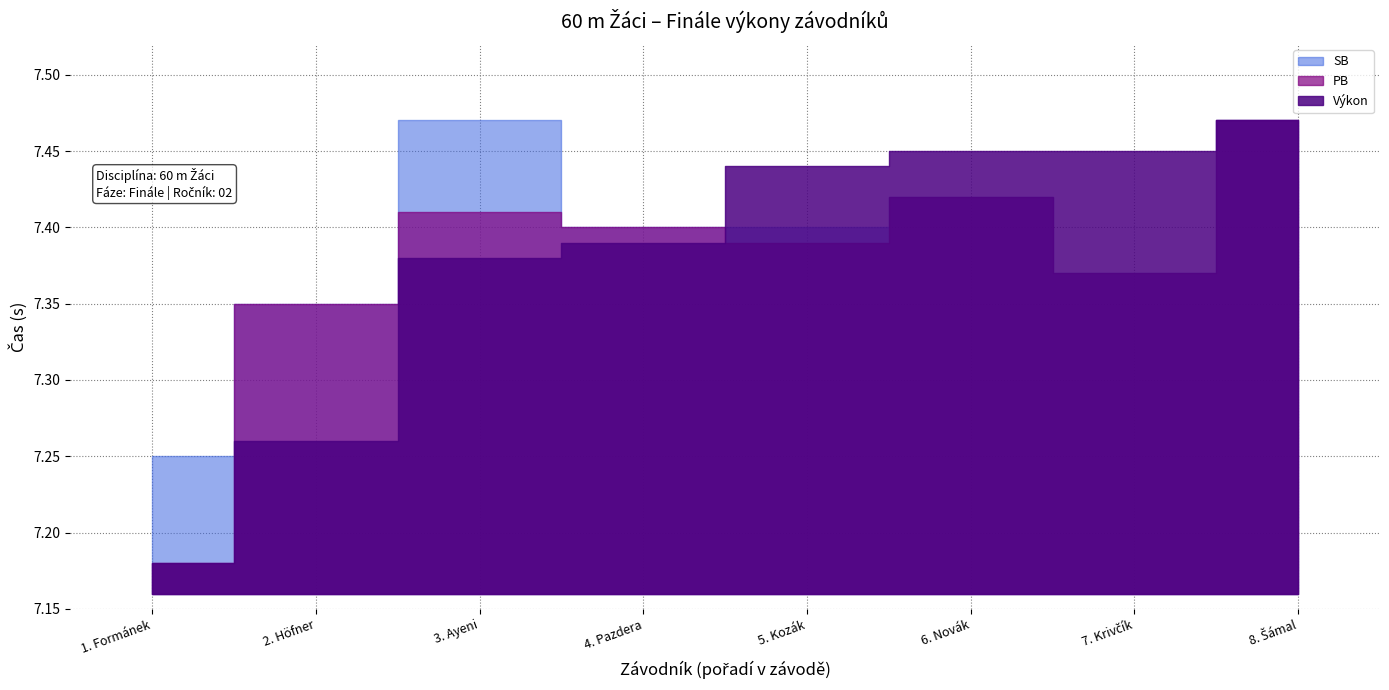

Does the chart display data point markers on the line(s)?

No